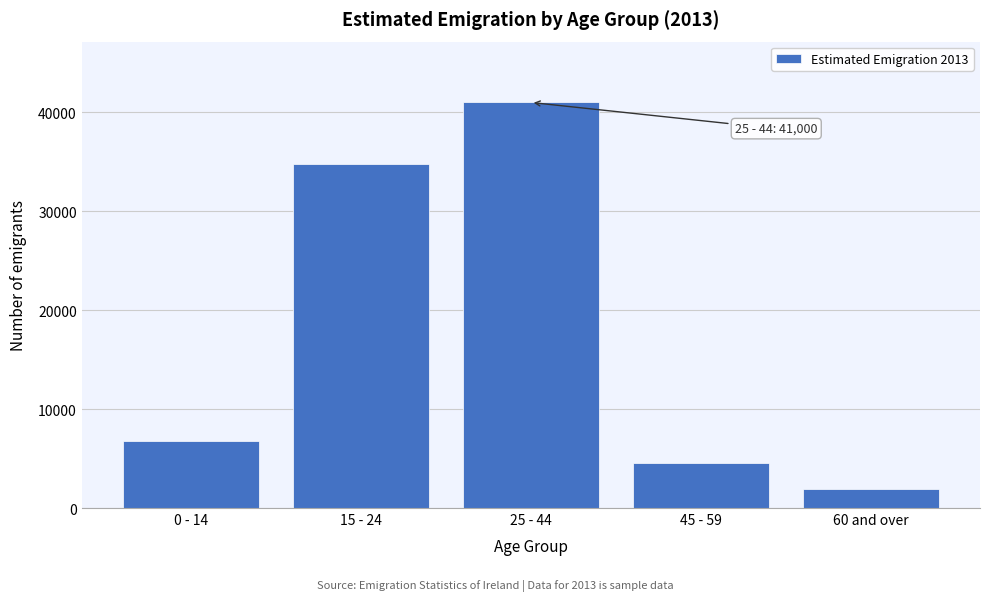

Reading right to left, extract all data points from this chart.

1900	4600	41000	34800	6800